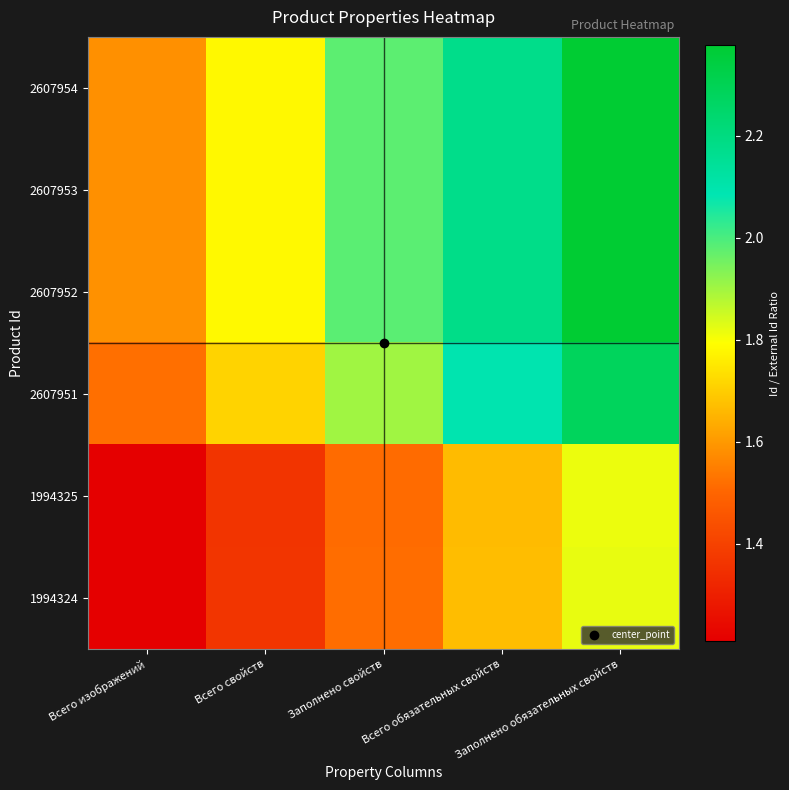

Which series has the largest total across all categories?

2607952